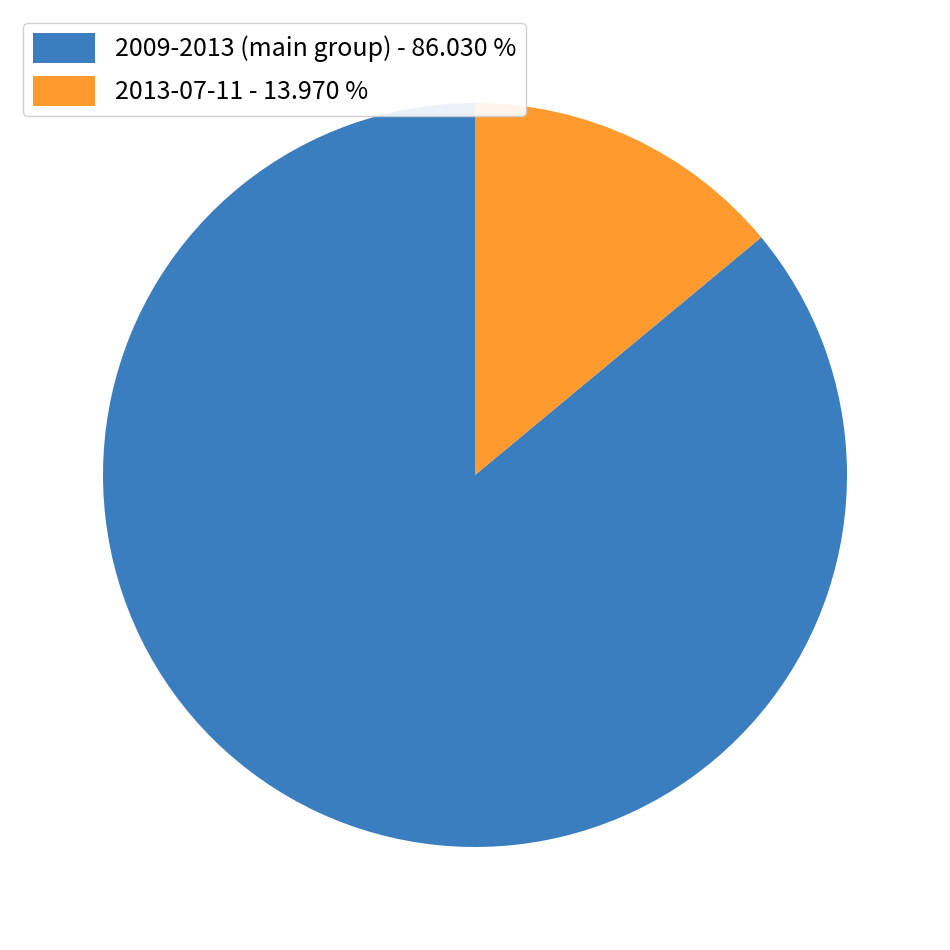

Rank the categories by value from highest to lowest.

2009-2013 (main group) - 86.030 %, 2013-07-11 - 13.970 %